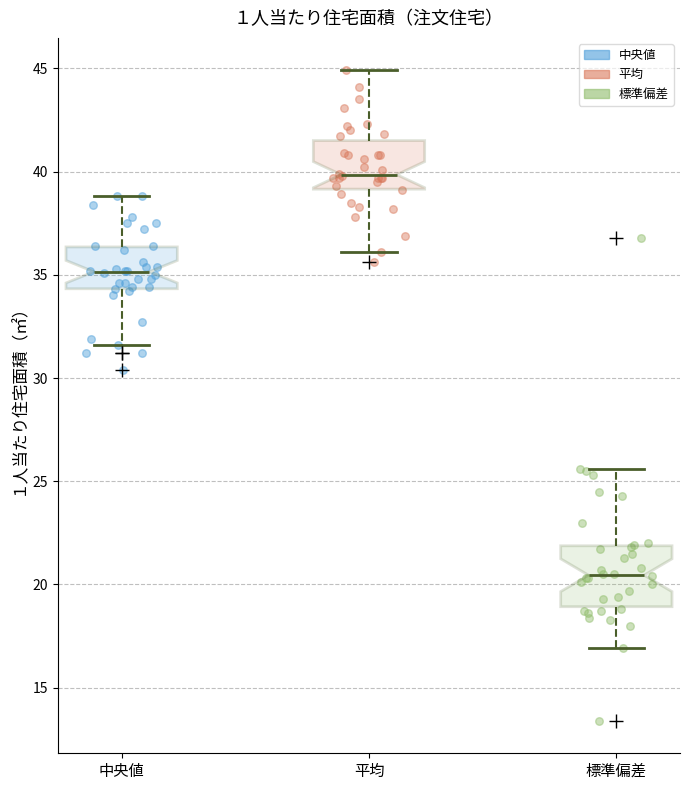

Where does the lower whisker of the box for 中央値 end on the y-axis? The values are not printed on the chart, so give them approximately, as read against the axis.

31.5